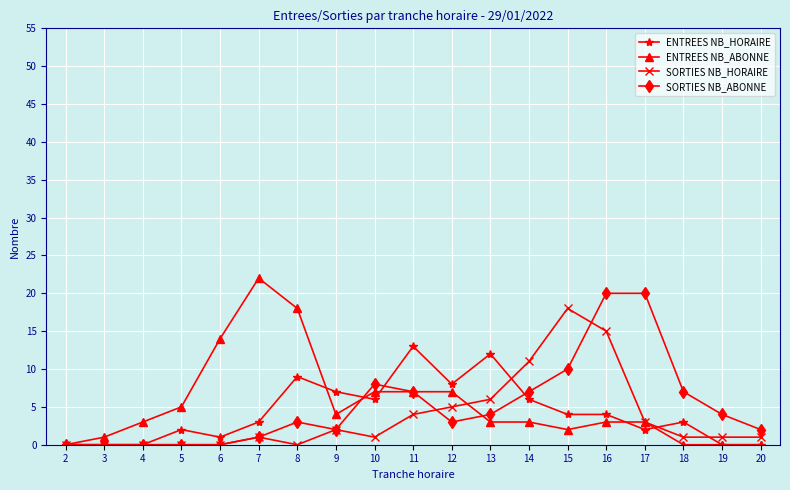

The value of SORTIES NB_ABONNE at 14 is 2. True or false?

False